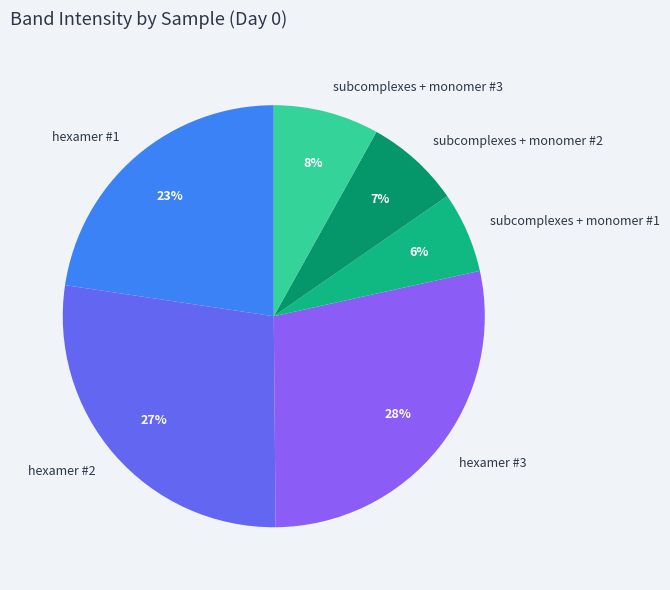

Rank the categories by value from lowest to highest.

subcomplexes + monomer #1, subcomplexes + monomer #2, subcomplexes + monomer #3, hexamer #1, hexamer #2, hexamer #3